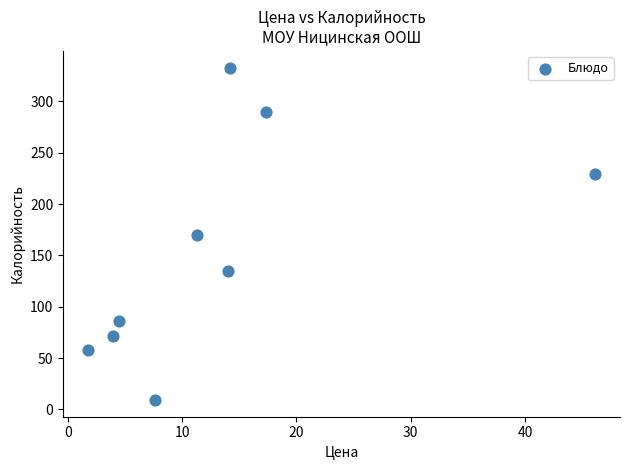

What is the range of Y values (max minus min)?

324